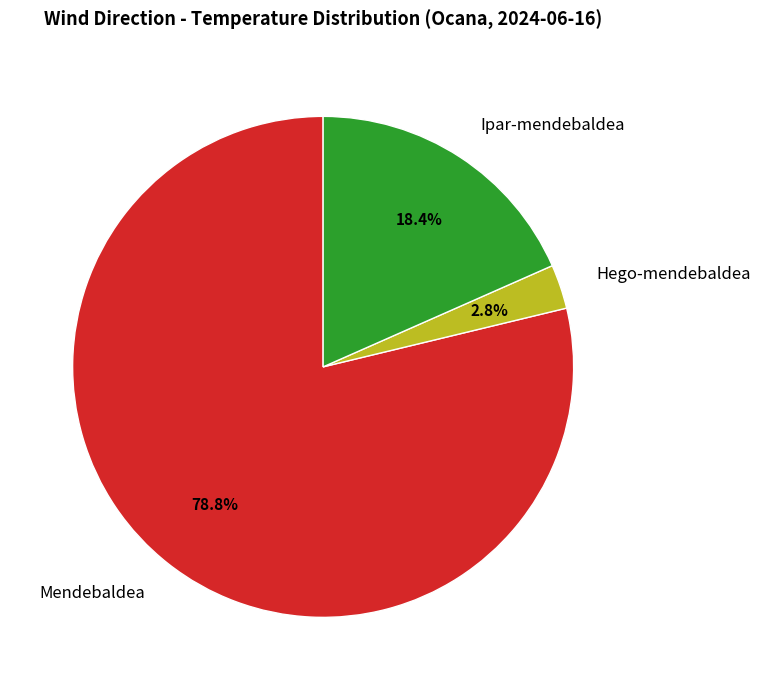

Is the sum of Mendebaldea and Hego-mendebaldea greater than half?

Yes